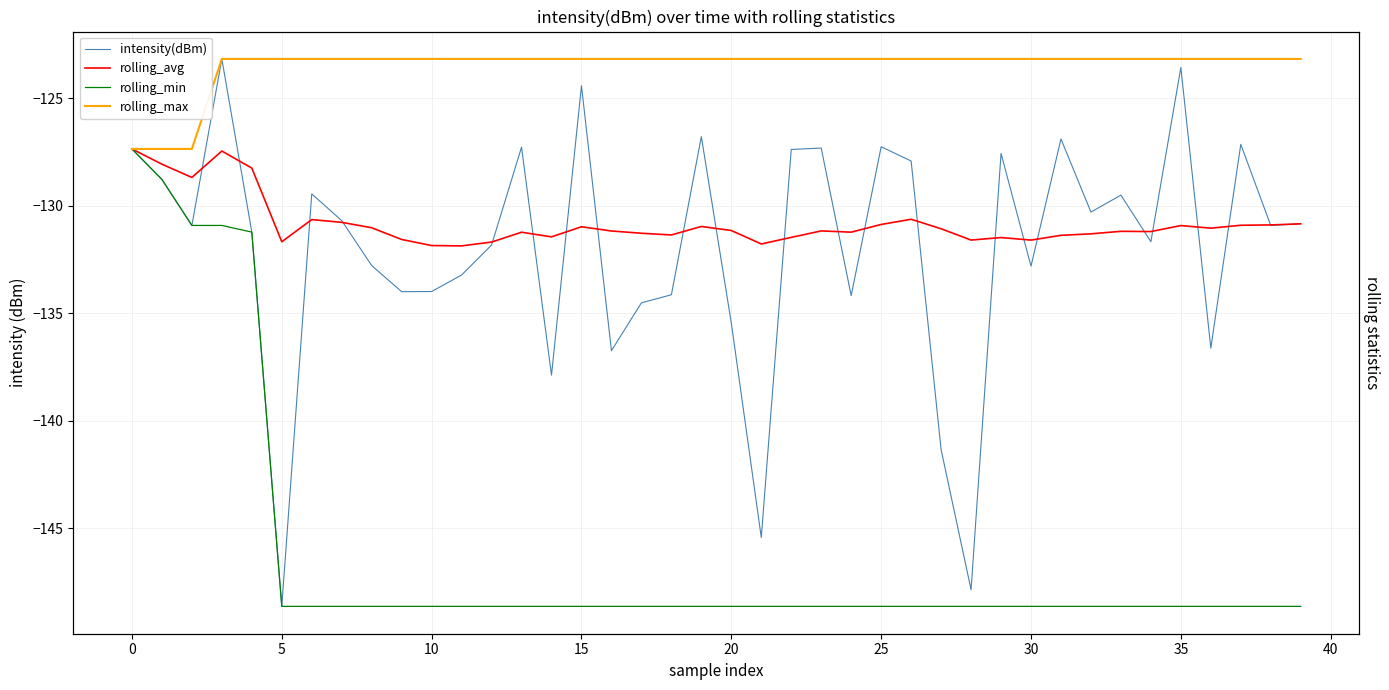

What are all the series names shown in the legend?

intensity(dBm), rolling_avg, rolling_min, rolling_max